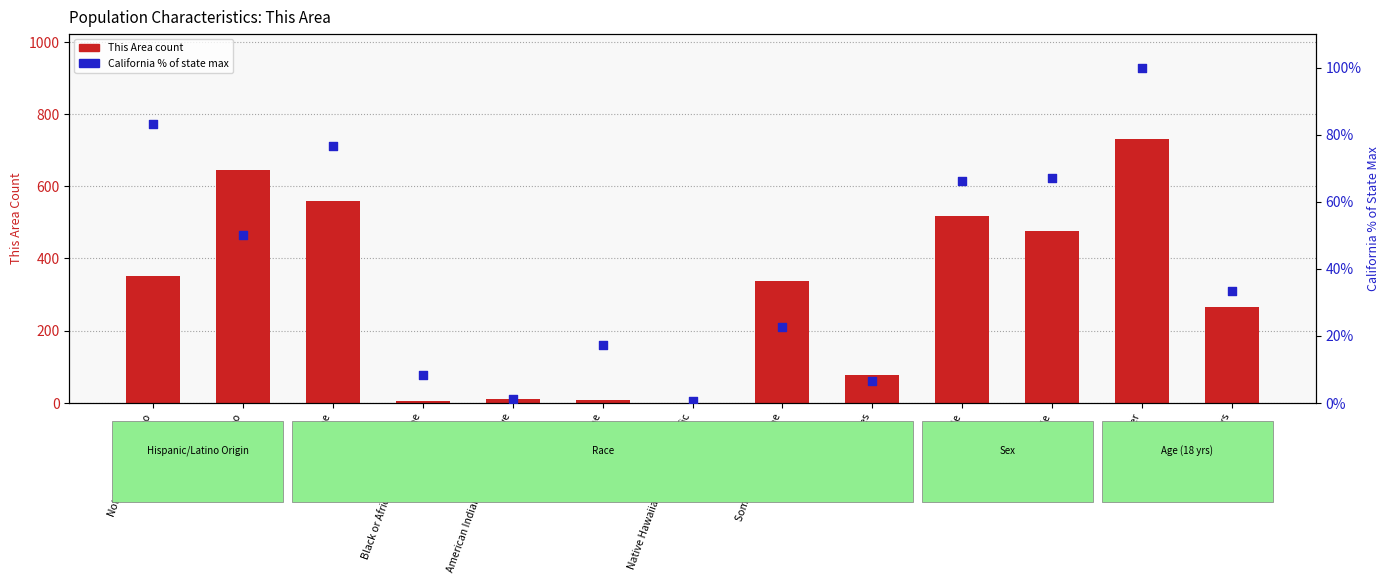

Which series reaches the minimum Y coordinate?

This Area (count)